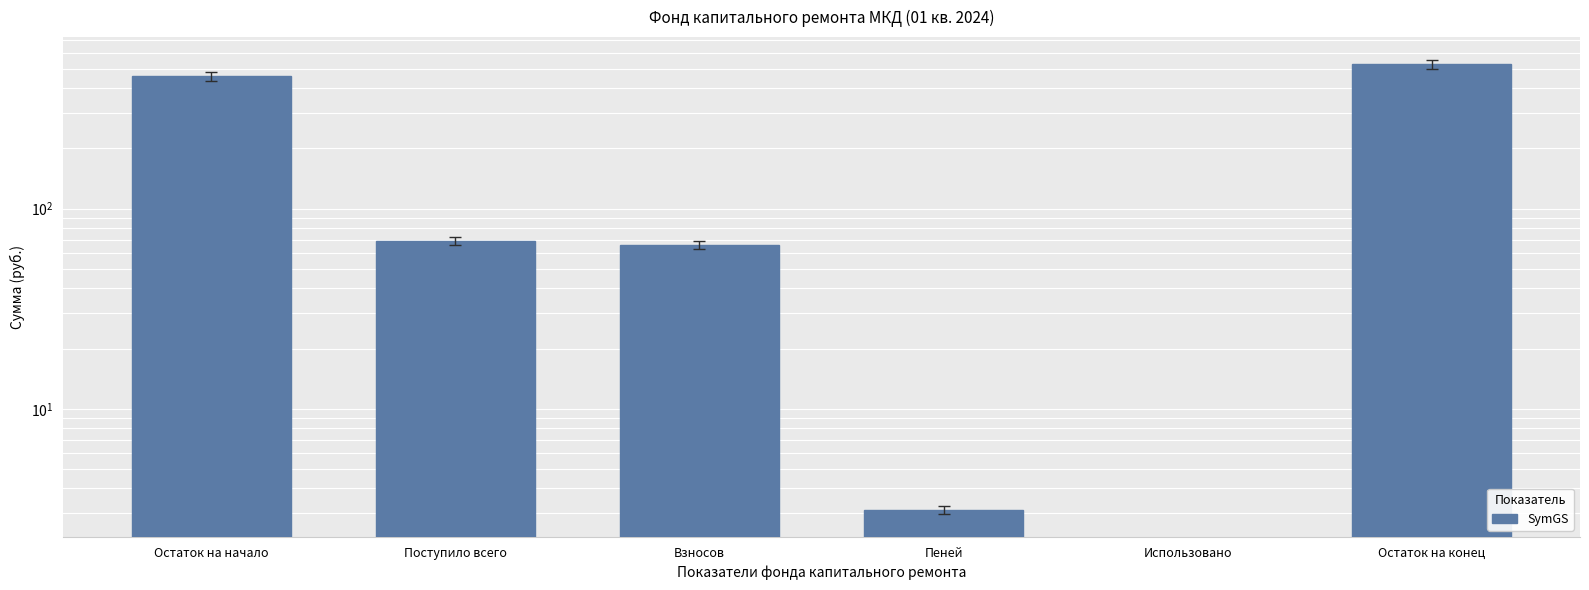

What is the difference between the values at Поступило всего and Использовано?

69.1